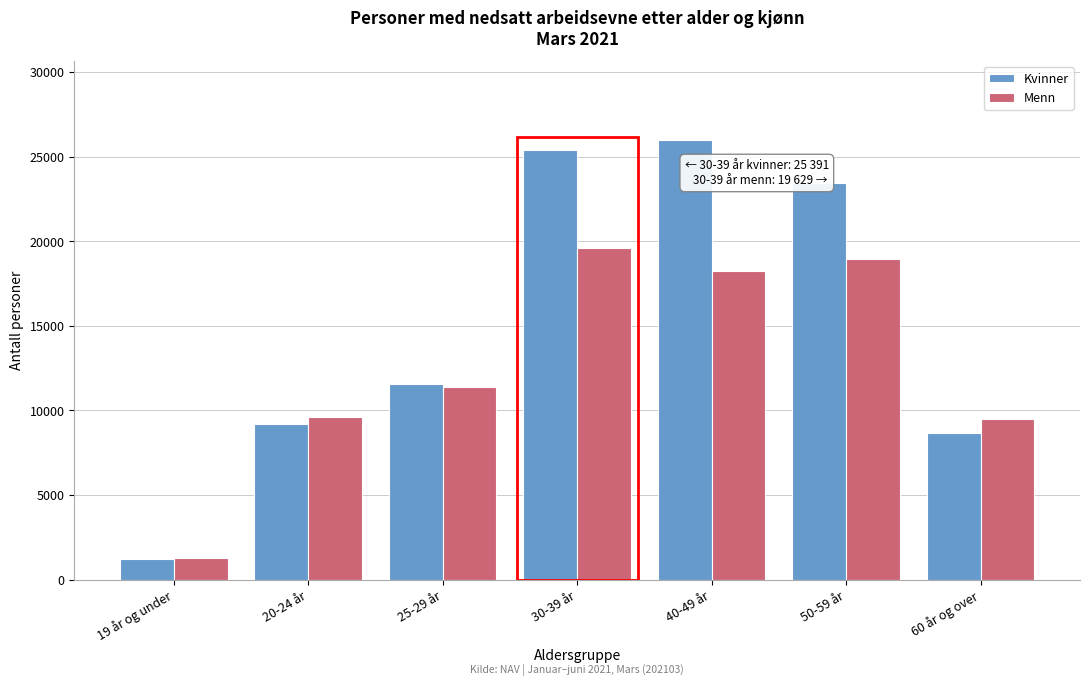

What is the difference between the highest and lowest values at 40-49 år?

7755